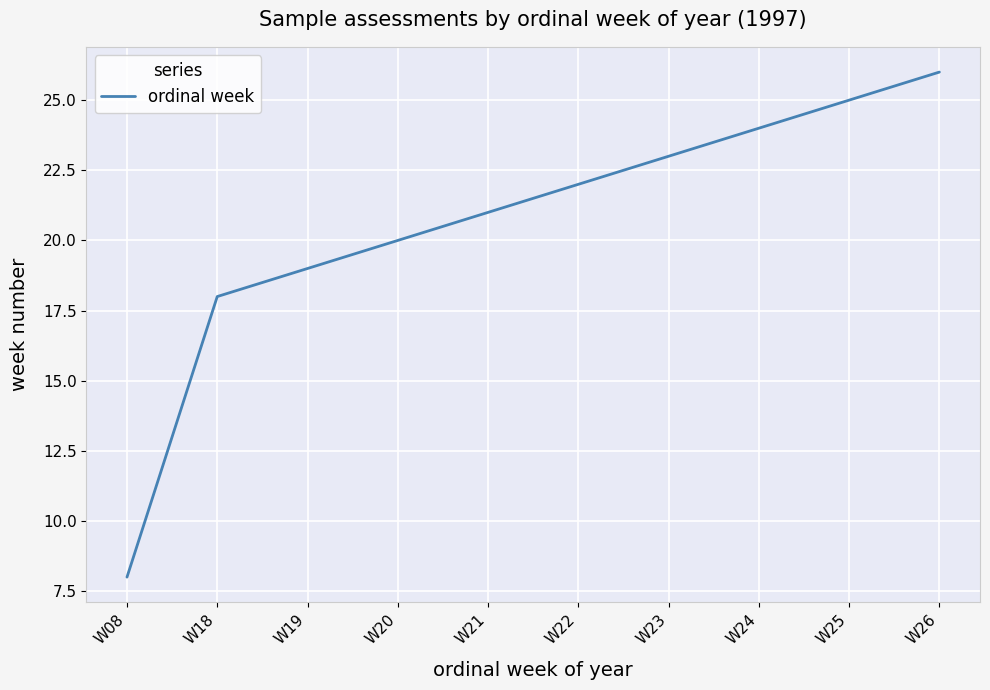

What is the change in value from W25 to W26?

+1